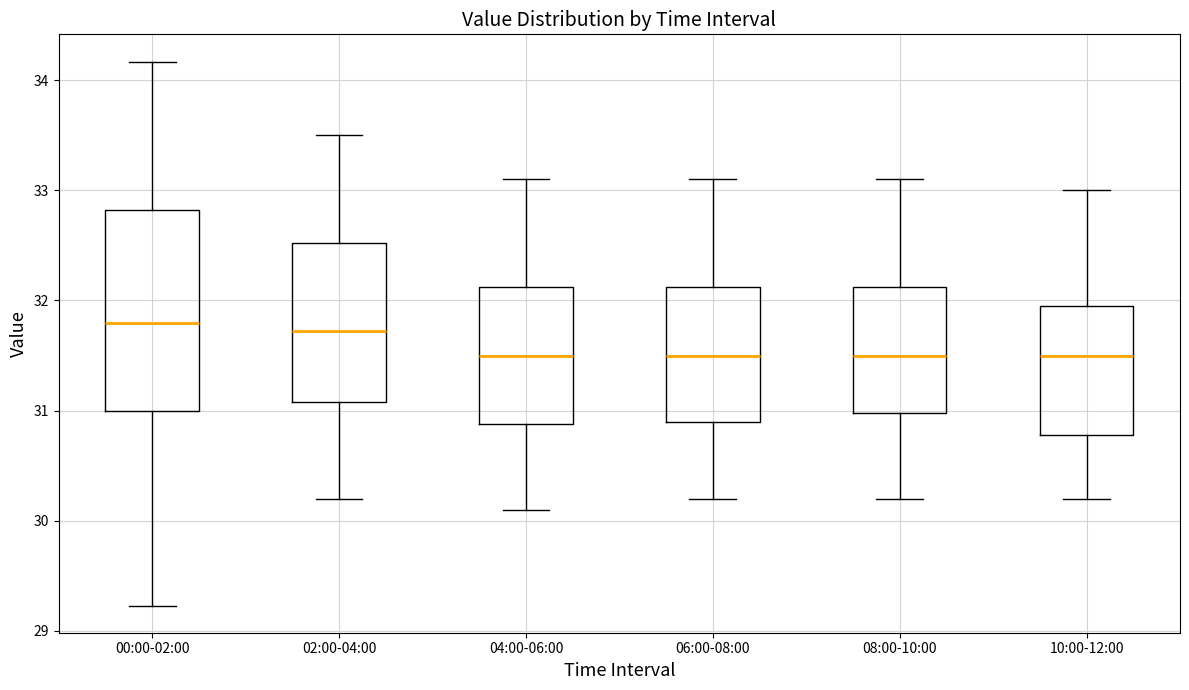

Reading left to right, transcribe this box plot: for each box, give where its median line is, the range the box spans, and where its two whiskers end, as read against the y-axis. The values are not printed on the chart, so give them approximately, as read against the axis.

00:00-02:00: median 31.8, box 31.0 to 32.8, whiskers 29.2 to 34.2
02:00-04:00: median 31.7, box 31.1 to 32.5, whiskers 30.2 to 33.5
04:00-06:00: median 31.5, box 30.9 to 32.1, whiskers 30.1 to 33.1
06:00-08:00: median 31.5, box 30.9 to 32.1, whiskers 30.2 to 33.1
08:00-10:00: median 31.5, box 31.0 to 32.1, whiskers 30.2 to 33.1
10:00-12:00: median 31.5, box 30.8 to 32.0, whiskers 30.2 to 33.0